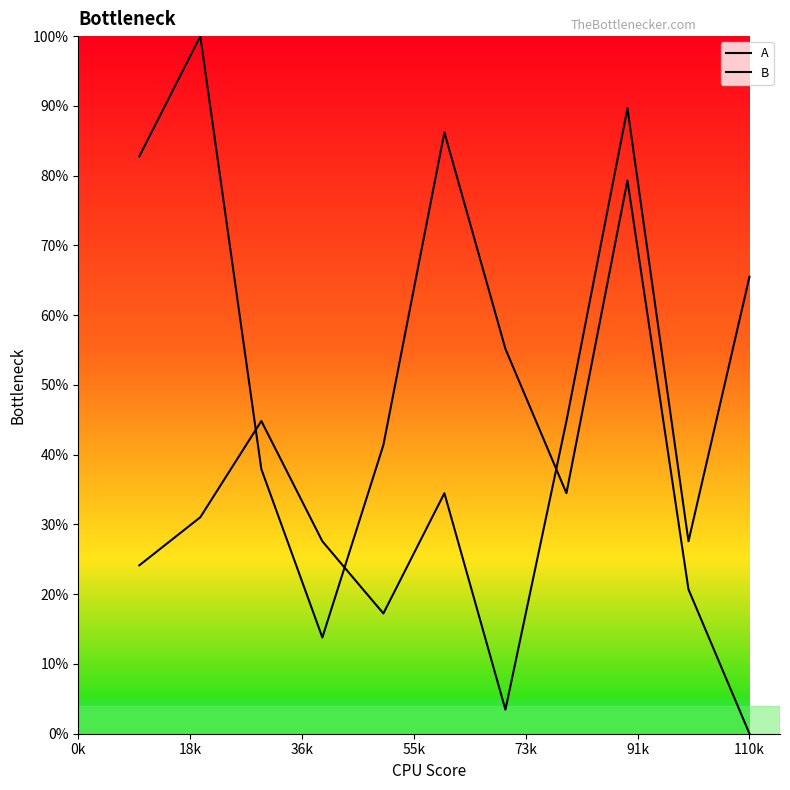

At which label is B closest to 50?

110k